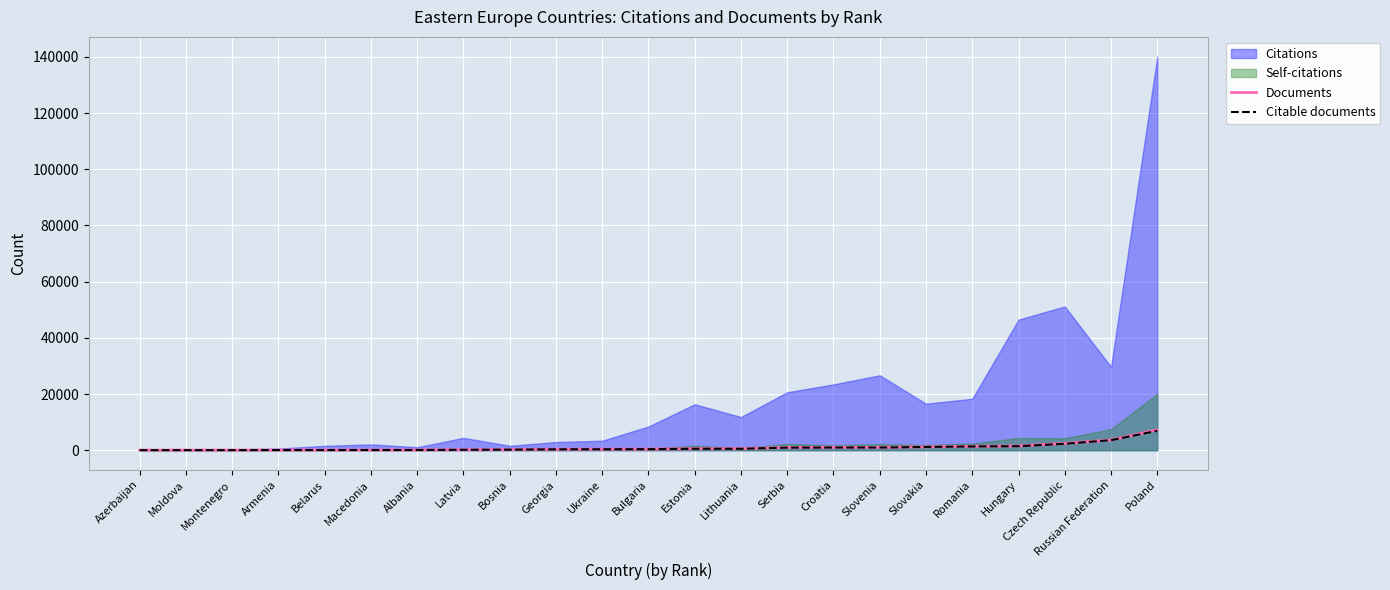

At which label does Documents first exceed 392?

Estonia